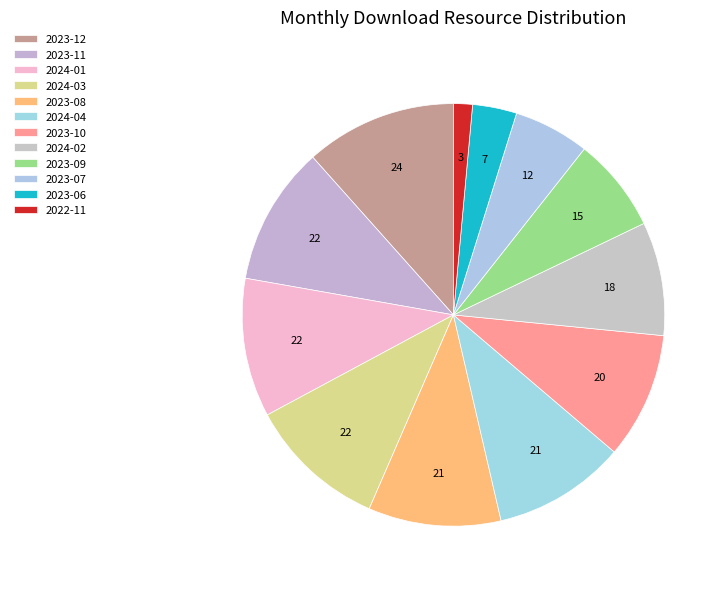

What is the change in value from 2023-11 to 2024-04?

-1